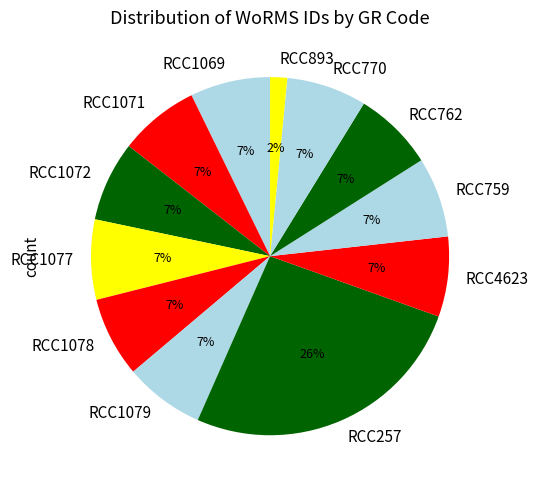

What is the ratio of the value at RCC1079 to the value at RCC770?

1.0